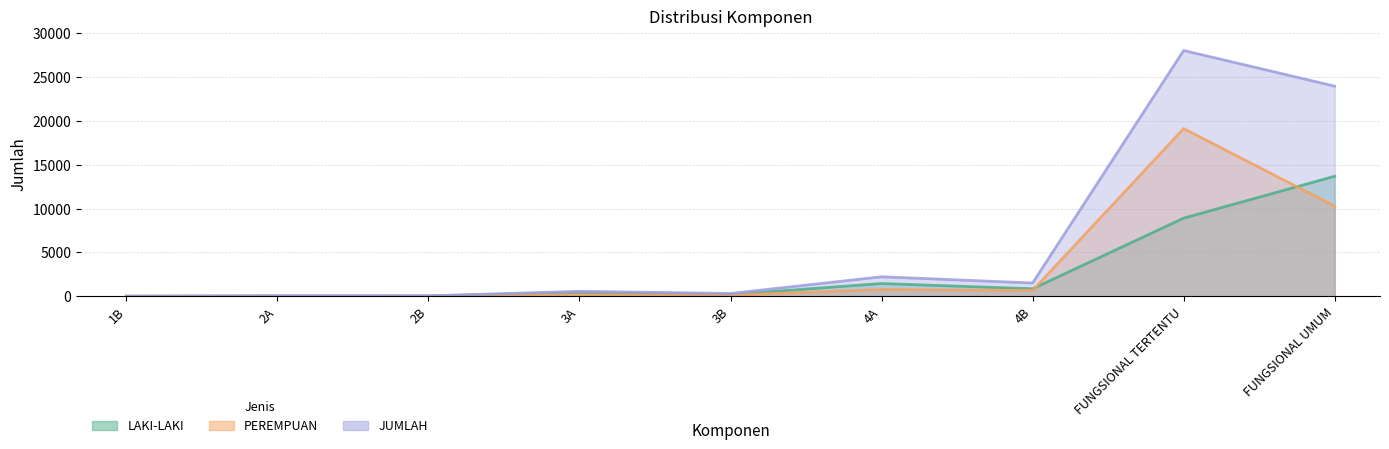

What is the sum of the JUMLAH values at 4A and FUNGSIONAL UMUM?

26201